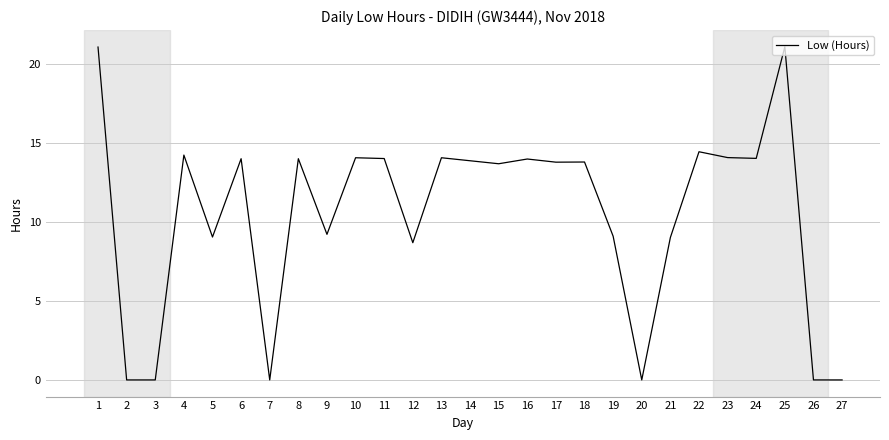

Is it true that the value at 6 is 19.9?

False